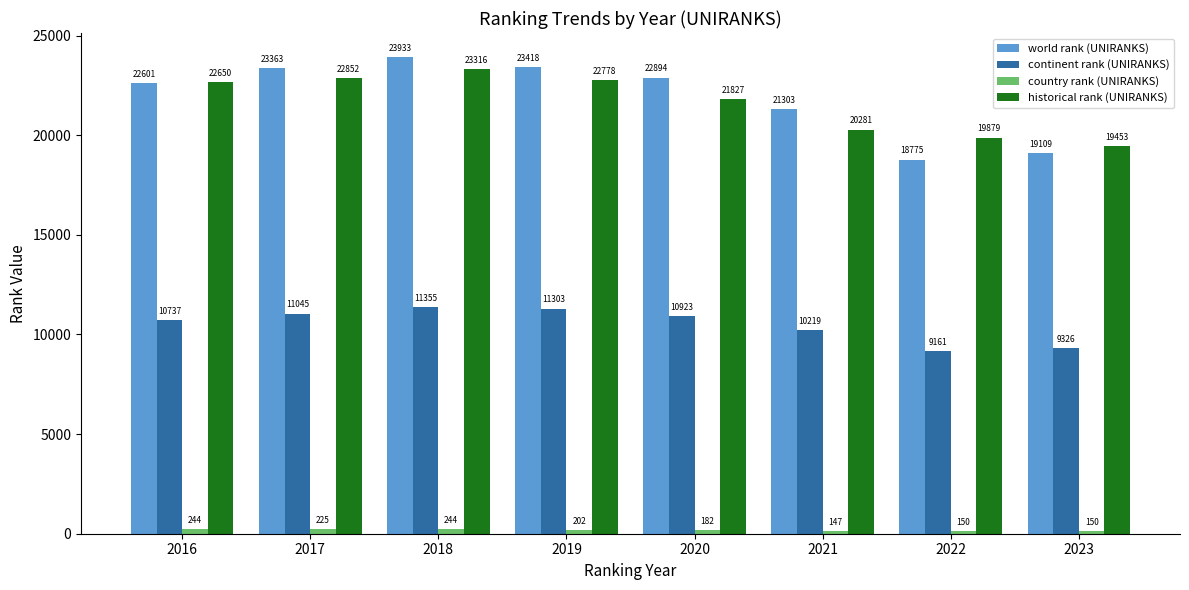

At how many categories does at least one series exceed 9769?

8